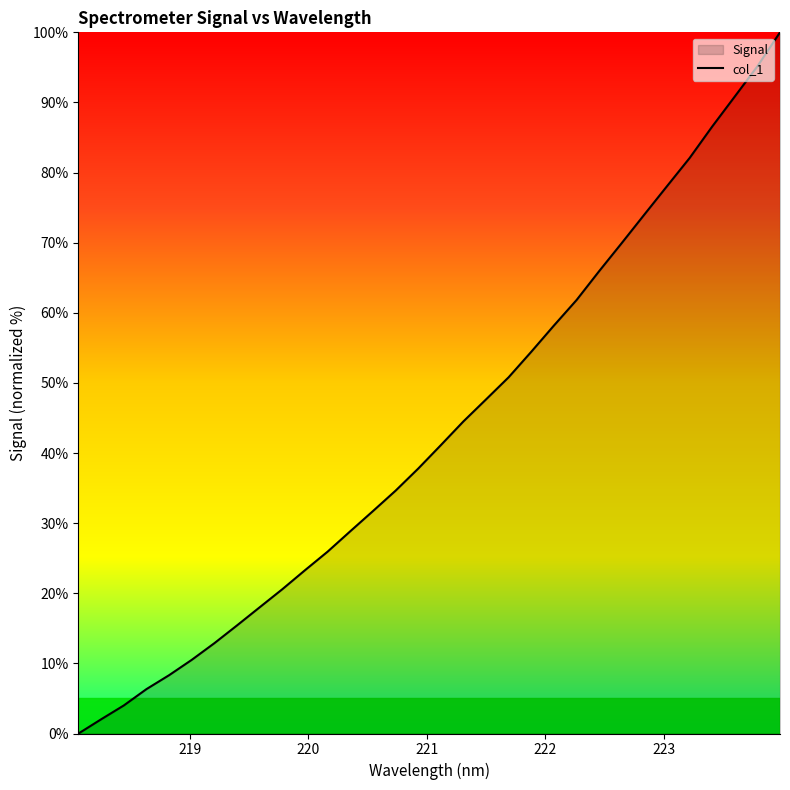

How many data points are above 41?

16